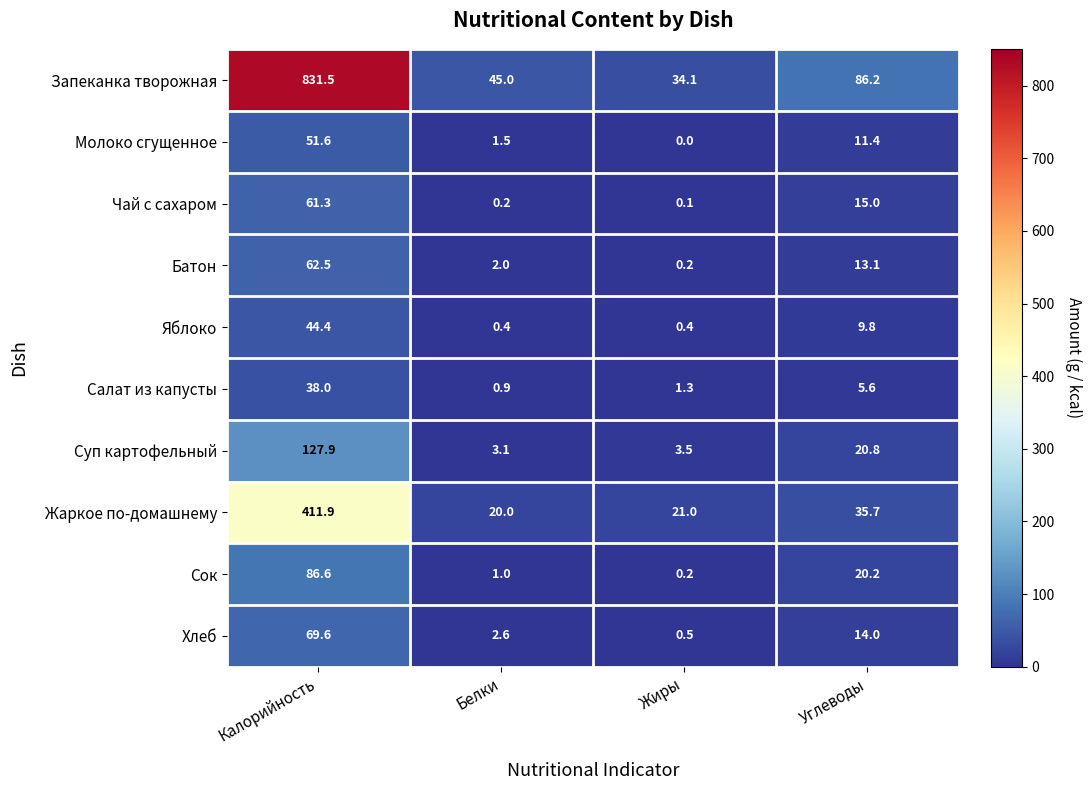

At Углеводы, list the series in order from smallest to largest.

Салат из капусты, Яблоко, Молоко сгущенное, Батон, Хлеб, Чай с сахаром, Сок, Суп картофельный, Жаркое по-домашнему, Запеканка творожная